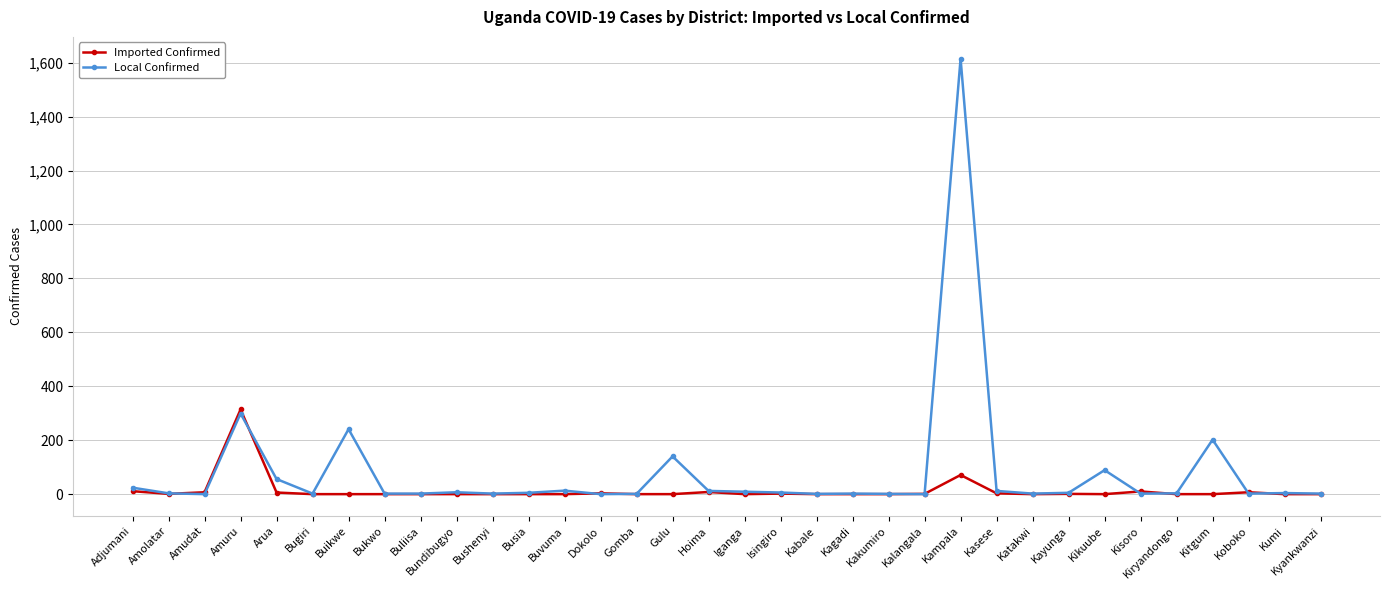

What is the total value across all series at Bushenyi?

2